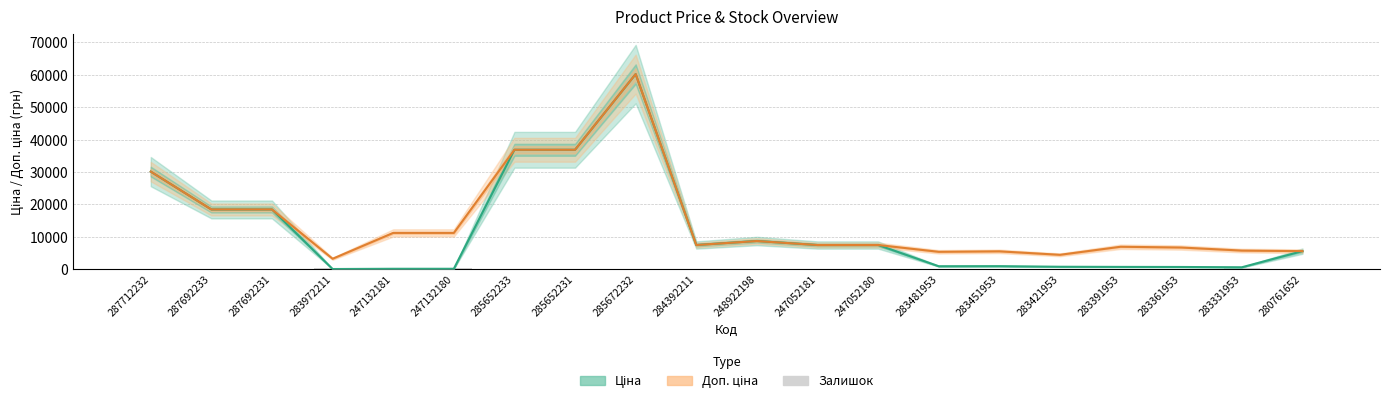

Reading left to right, extract all data points from this chart.

Ціна: 30102.8	18420.9	18420.9	32.0	111.8	111.8	36841.8	36841.8	60205.6	7444.6	8679.5	7444.6	7444.6	892.2	915.8	737.2	691.0	667.4	572.7	5560.3
Доп. ціна: 30102.8	18420.9	18420.9	3205.0	11182.0	11182.0	36841.8	36841.8	60205.6	7444.6	8679.5	7444.6	7444.6	5353.1	5495.0	4423.0	6910.3	6673.6	5727.0	5560.3
Залишок: 0.0	0.0	0.0	360.0	260.0	290.0	14.0	23.0	16.0	44.0	11.0	20.0	21.0	24.0	2.0	113.0	8.0	19.0	204.0	44.0